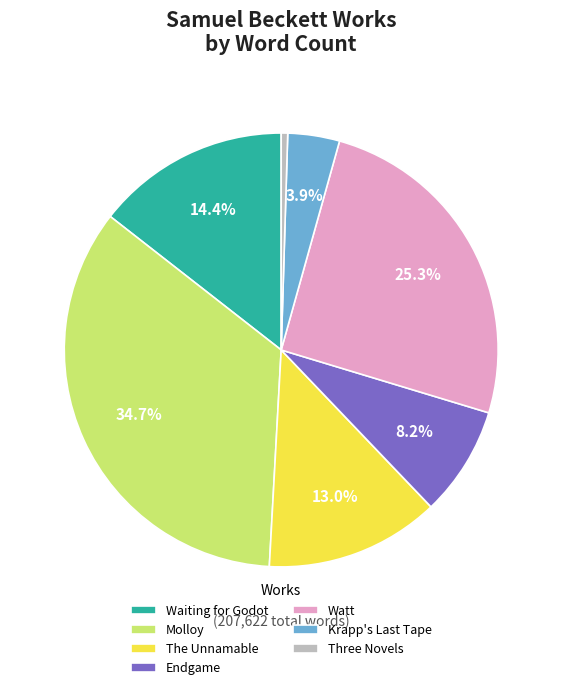

Rank the categories by value from lowest to highest.

Three Novels, Krapp's Last Tape, Endgame, The Unnamable, Waiting for Godot, Watt, Molloy